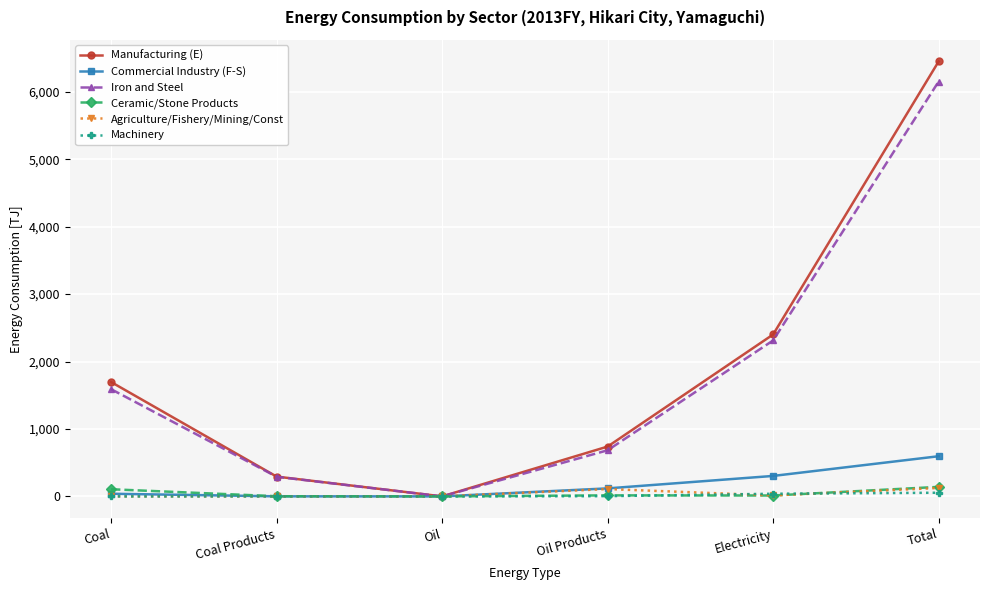

How many lines are shown in the chart?

6